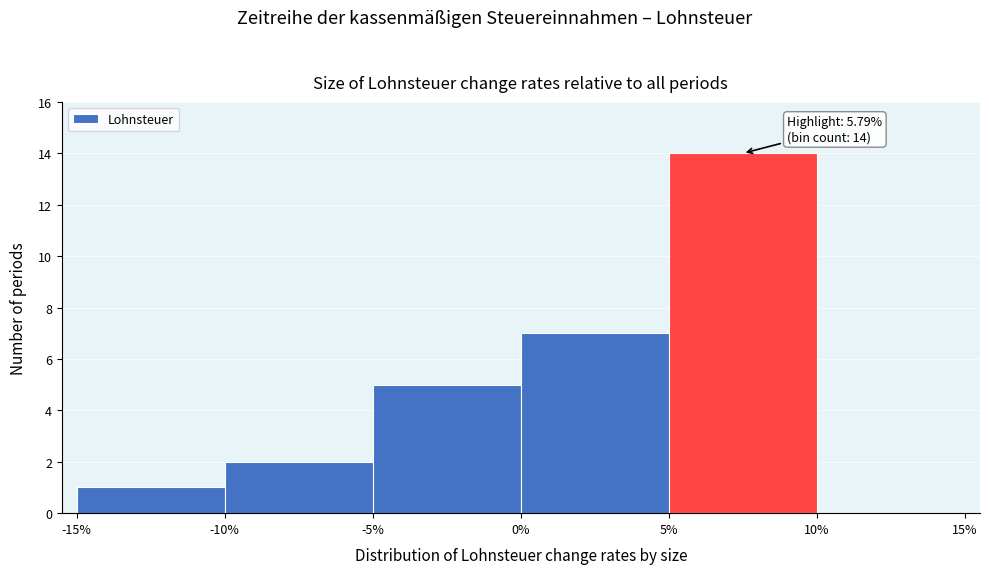

Over which range of the x-axis is the bar tallest?

5% to 10%